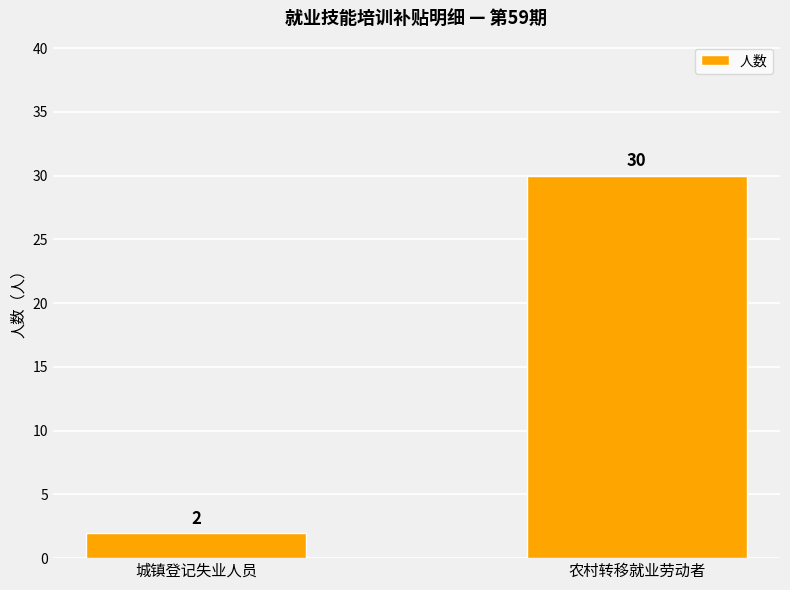

How many values are between 2 and 30?

2